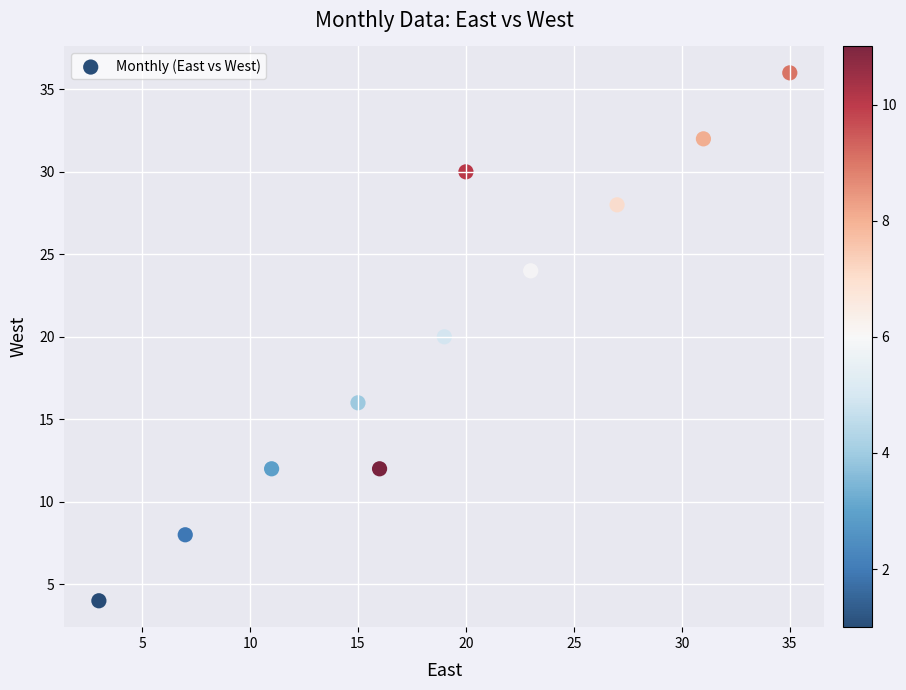

What is the range of X values (max minus min)?

32